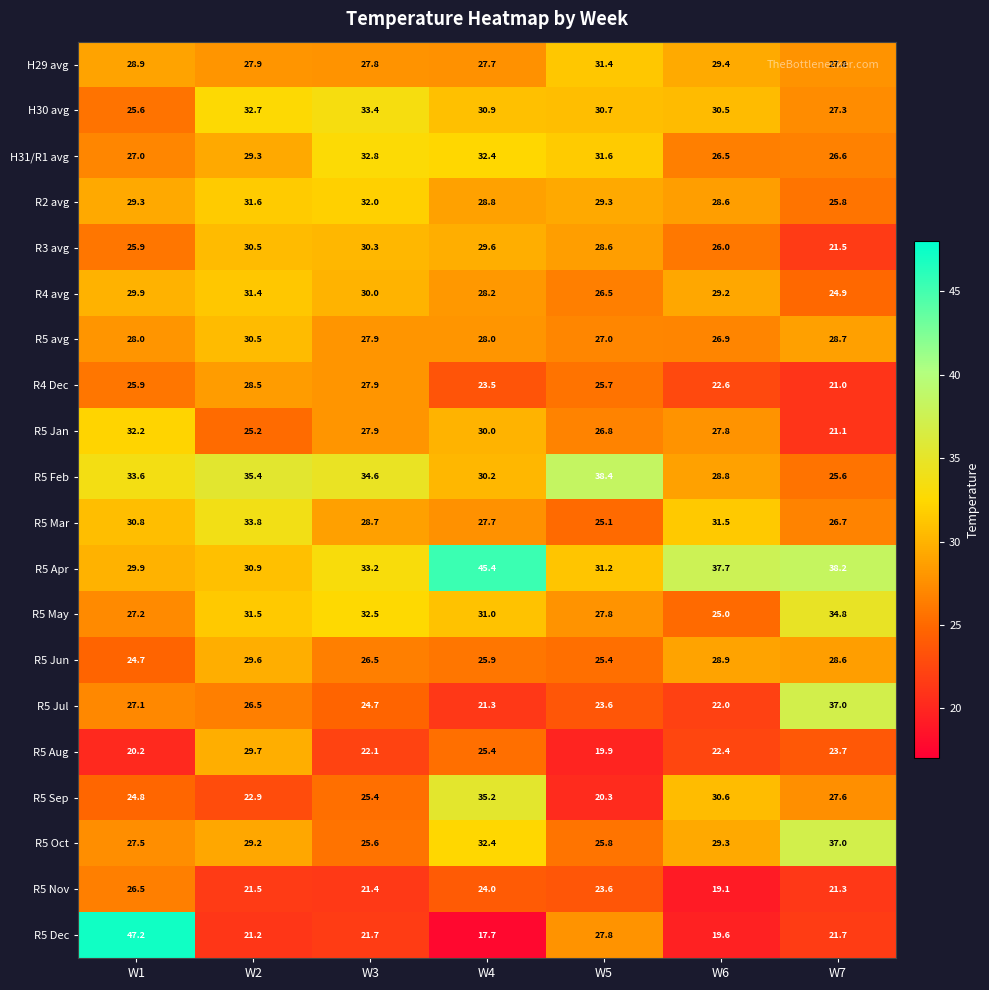

The value of R5 Aug at W4 is 25.4. True or false?

True